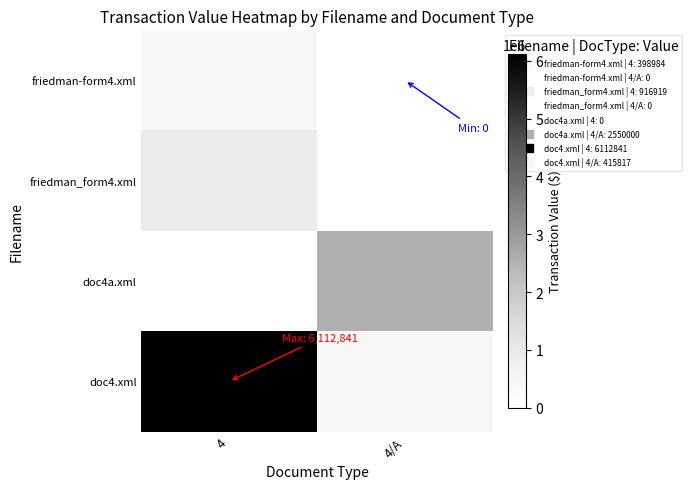

What is the difference between the highest and lowest values at 4?

6112841